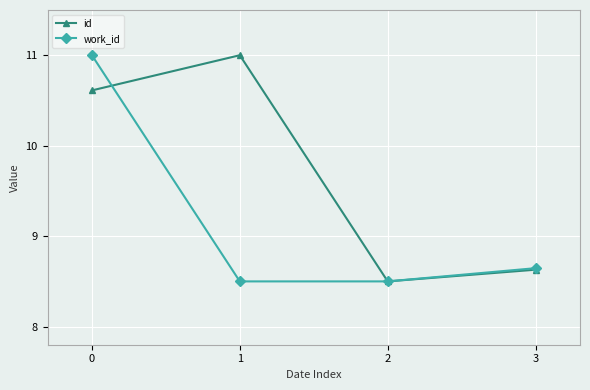

Between 0 and 3, which series saw the biggest shift?

work_id